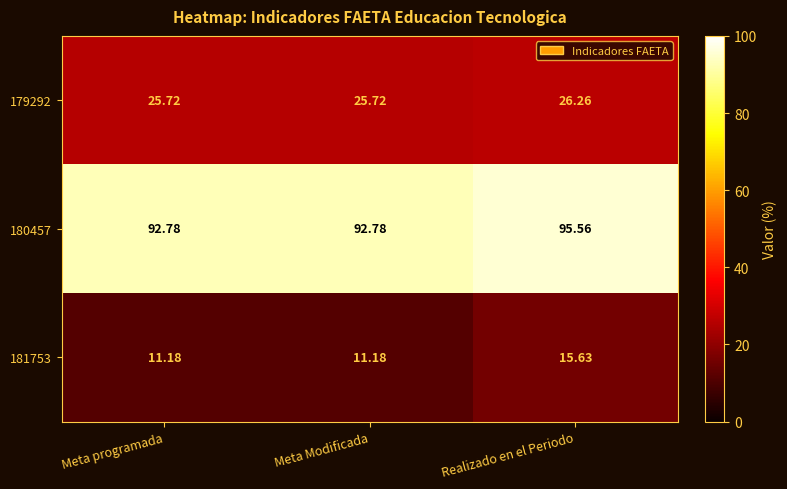

Which series changed the most between Meta Modificada and Realizado en el Periodo?

181753